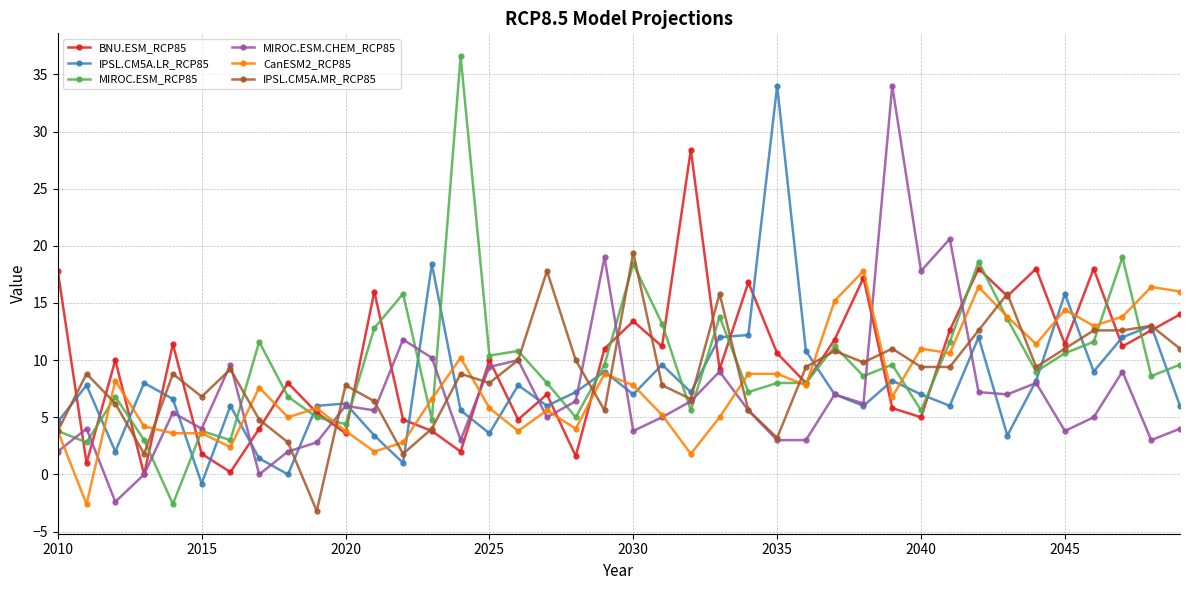

How many interior local valleys does the BNU.ESM_RCP85 series have?

14